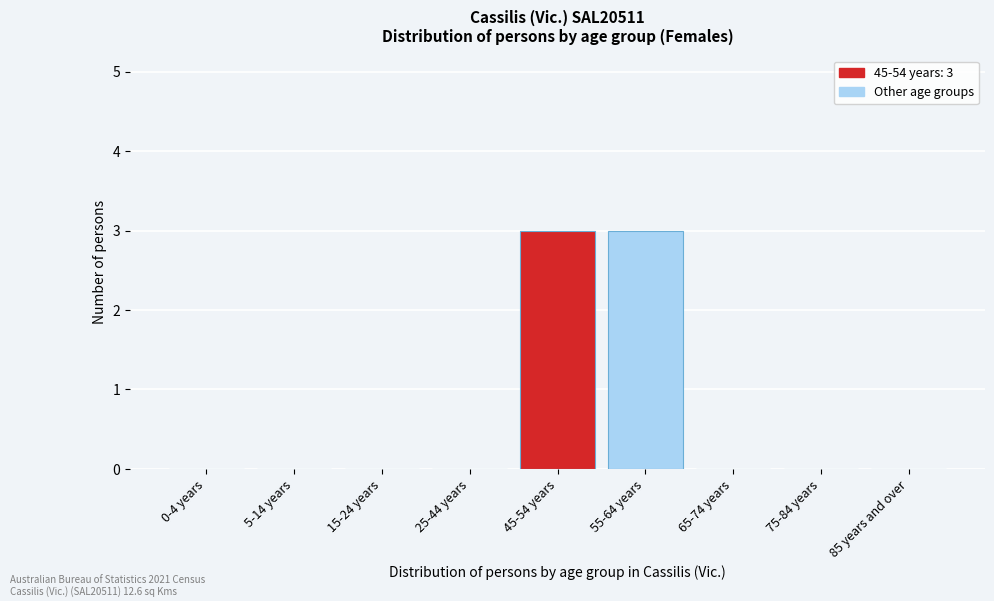

Reading right to left, extract all data points from this chart.

85 years and over=0	75-84 years=0	65-74 years=0	55-64 years=3	45-54 years=3	25-44 years=0	15-24 years=0	5-14 years=0	0-4 years=0